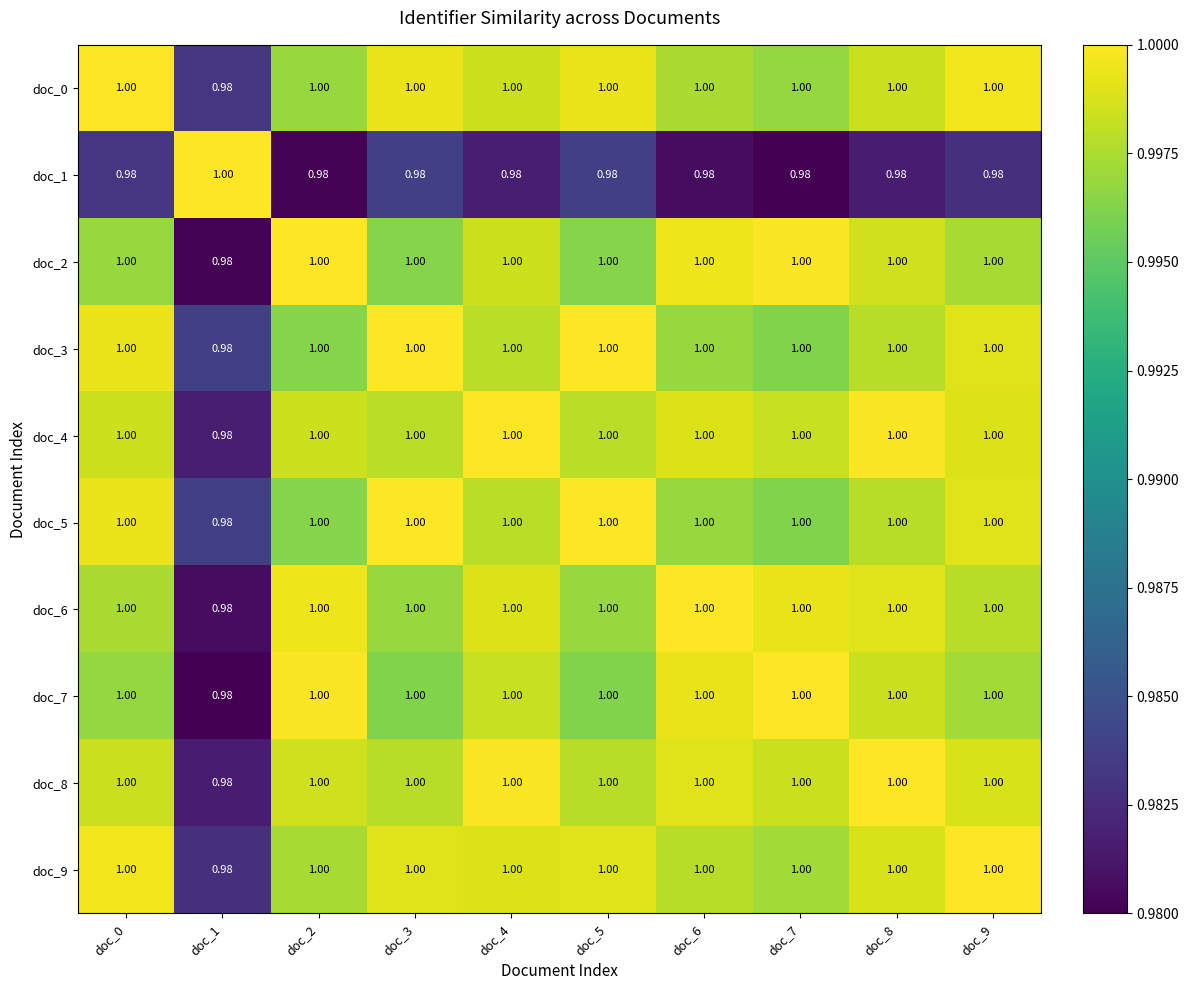

Is the value of doc_5 at doc_4 greater than the value of doc_2 at doc_1?

Yes